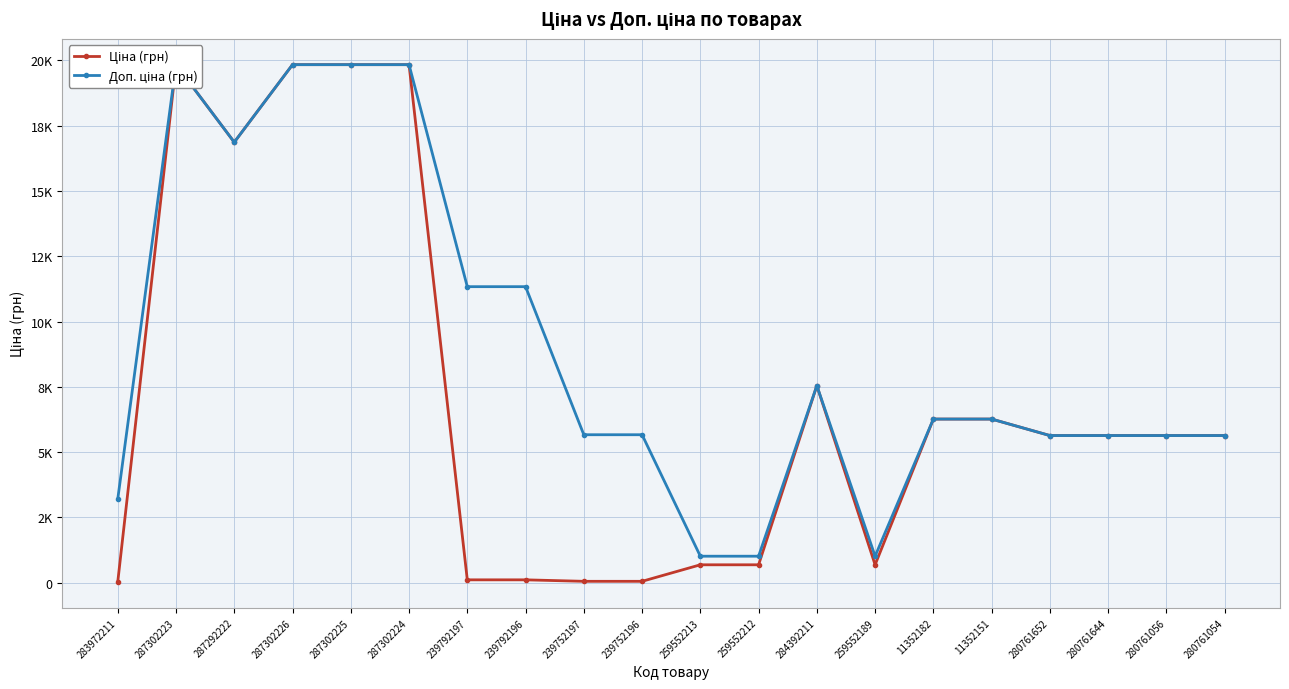

What is the highest value of the Ціна (грн) series?

19831.1